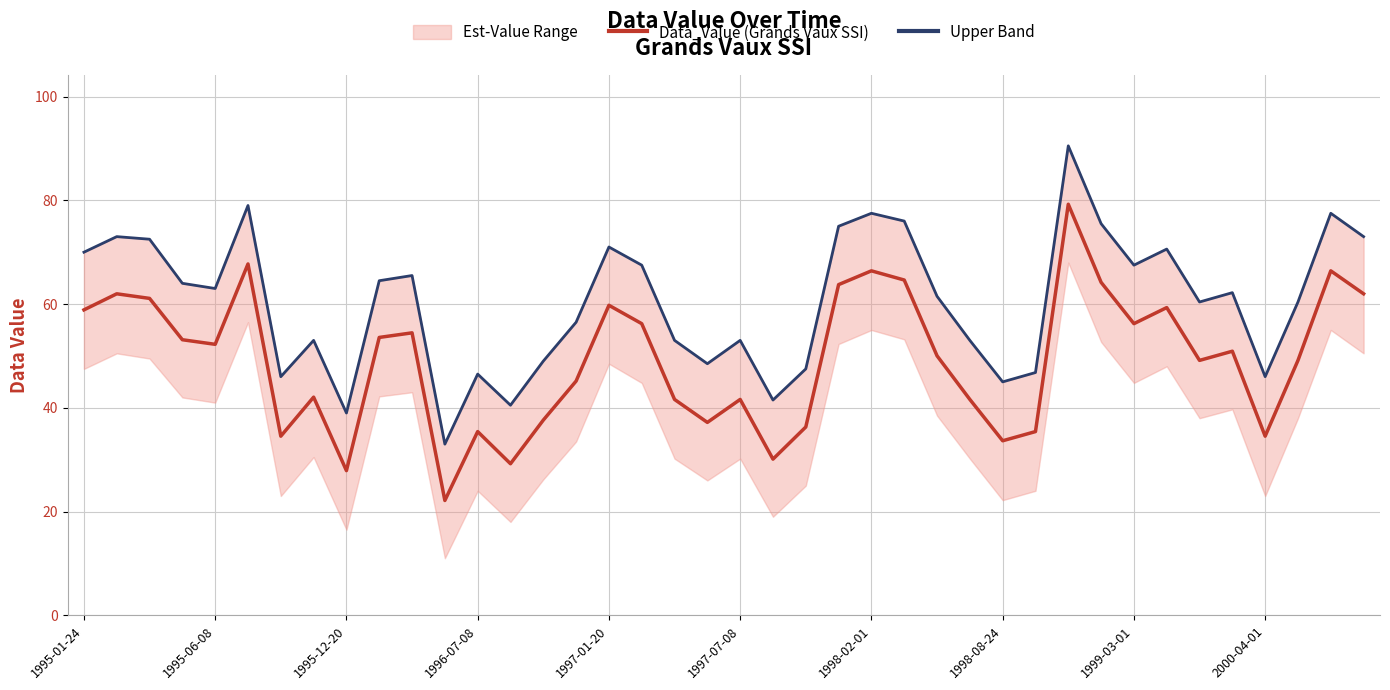

What is the difference between the Data_Value (Grands Vaux SSI) values at 23 and 21?

33.6